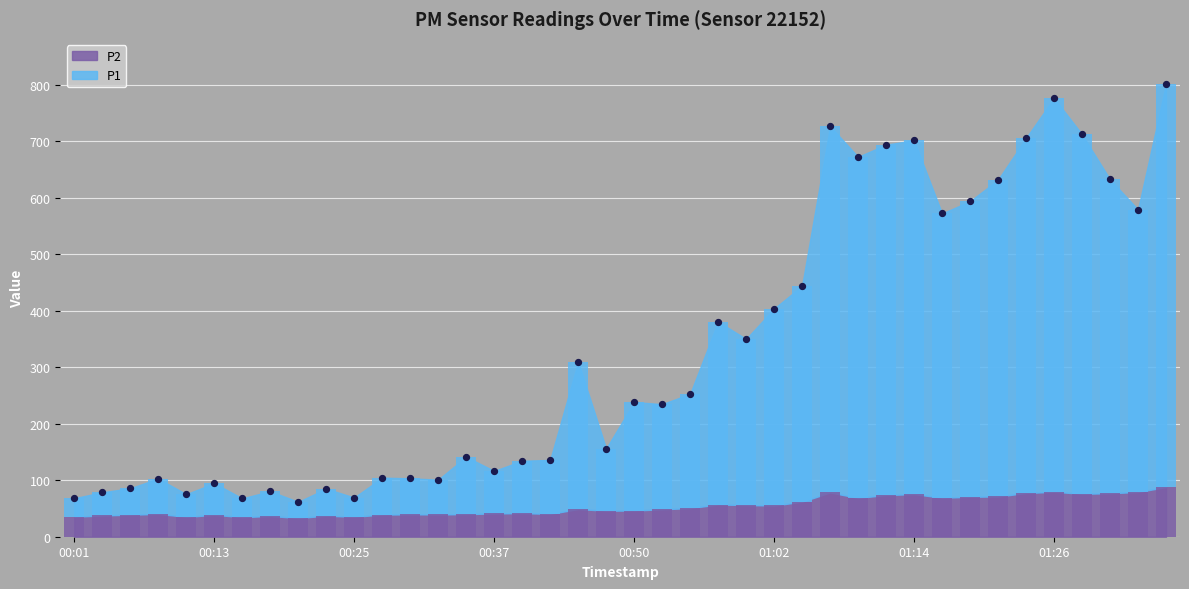

Which series has the largest total across all categories?

P1